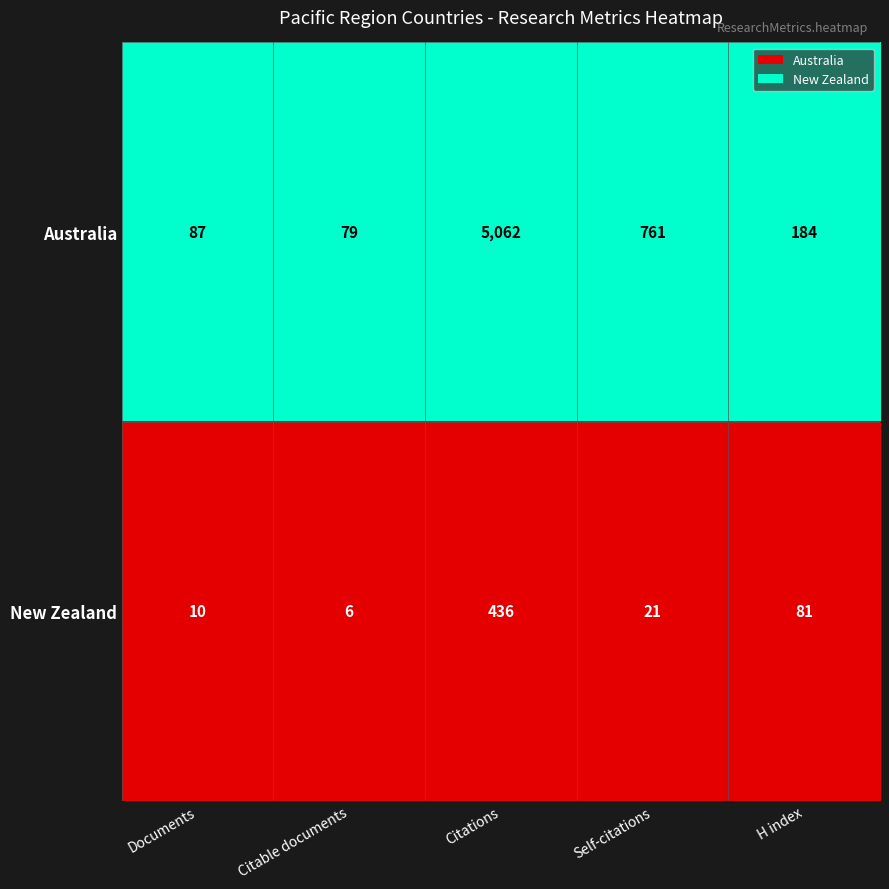

Count the number of categories in the chart.

5